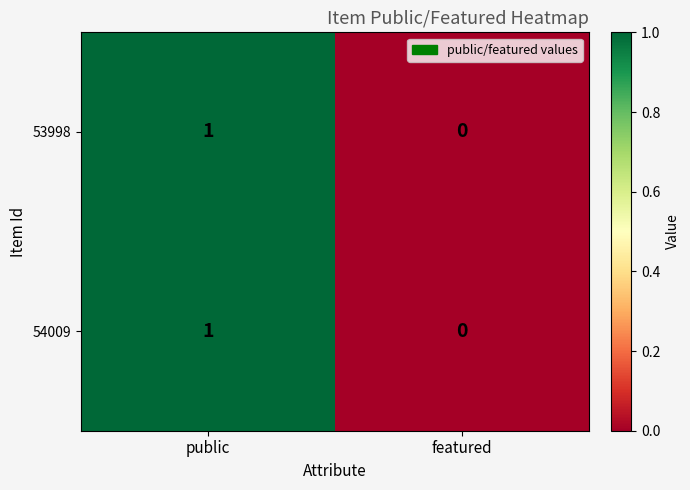

The value of 54009 at public is 1. True or false?

True